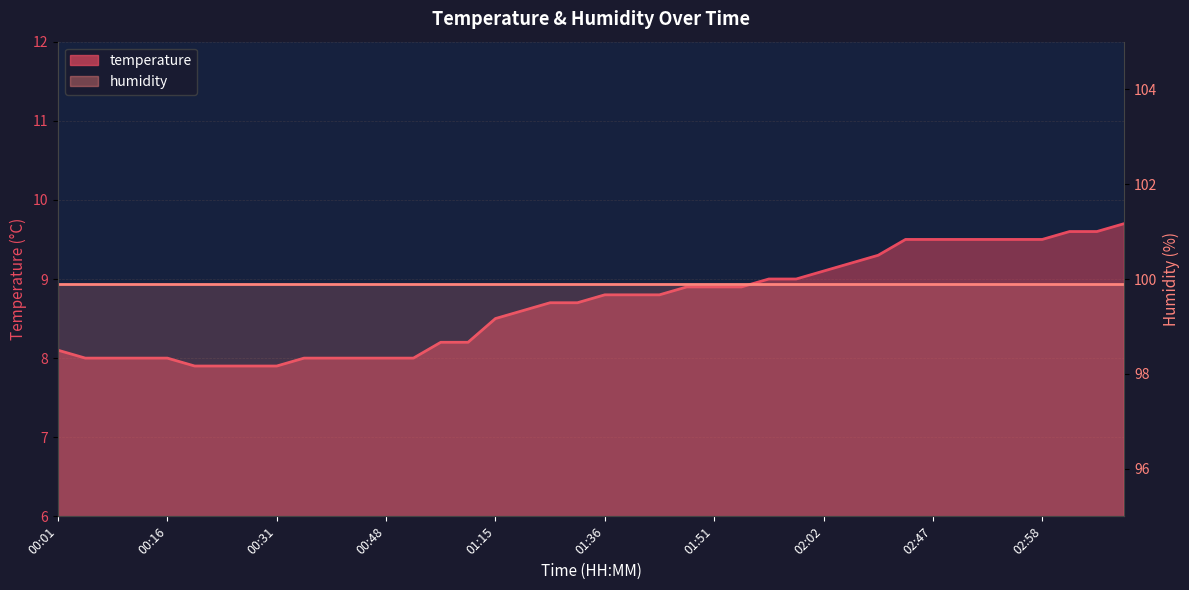

What is the difference between the second highest and minimum values?

1.7